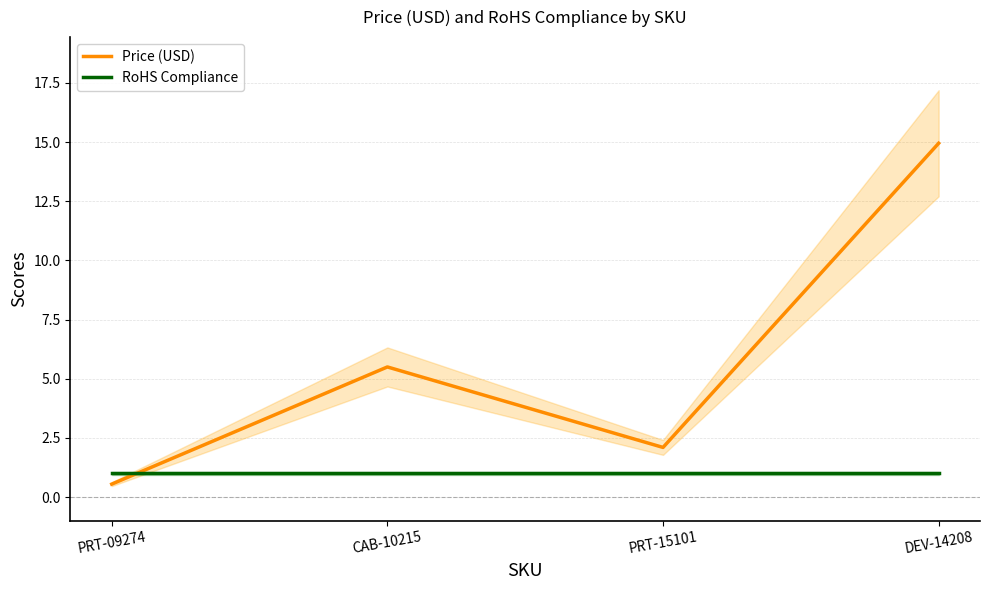

At which label does RoHS Compliance reach its peak?

PRT-09274